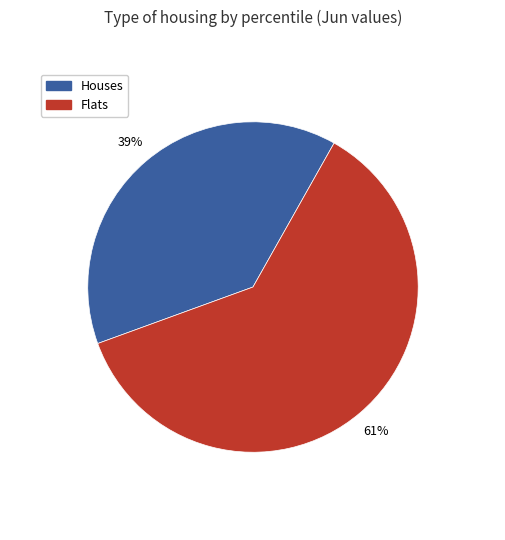

To the nearest percent, what is the average slice percentage?

50%